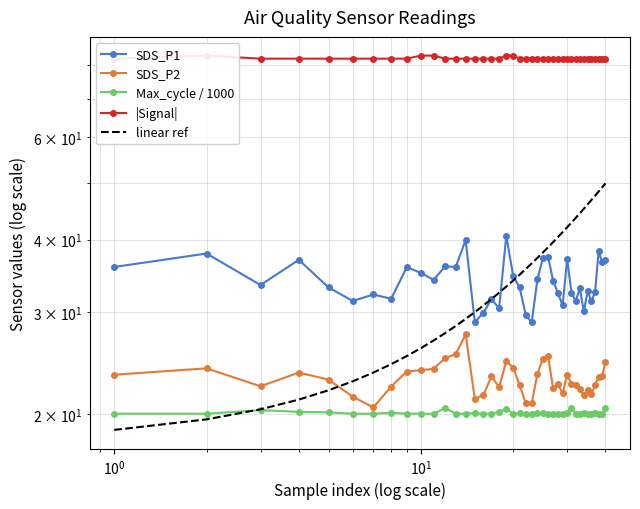

What is the value of the Max_cycle / 1000 point at the 16th from the left?

20.1